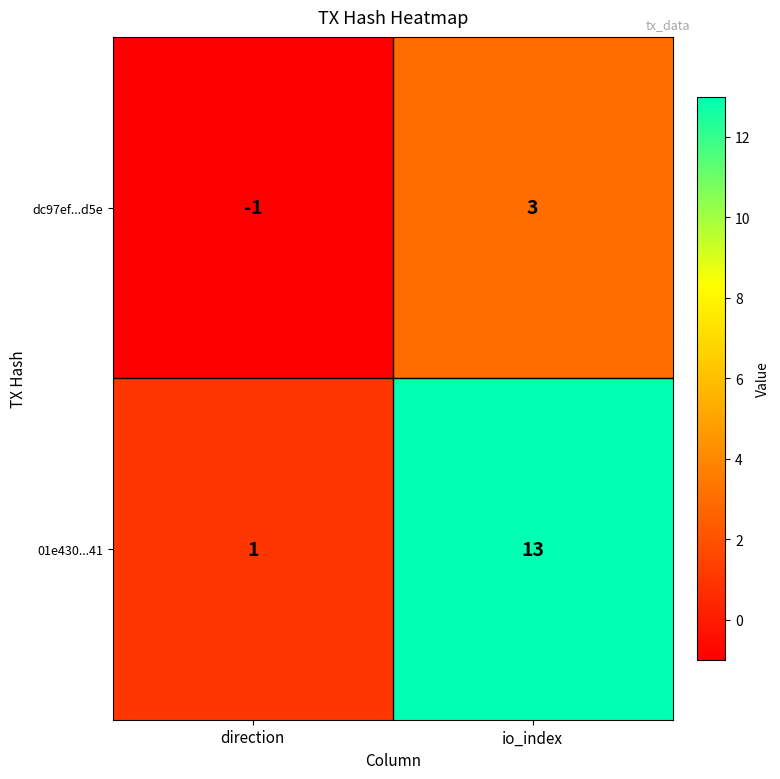

Count the number of categories in the chart.

2